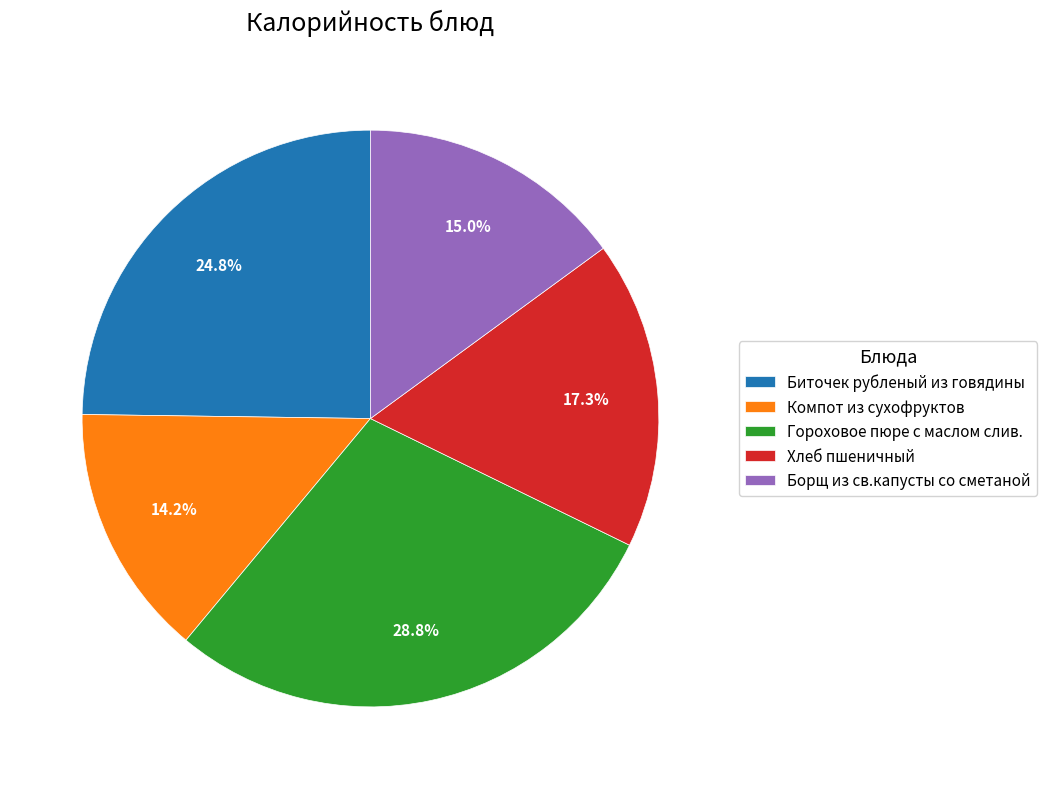

Is Борщ из св.капусты со сметаной the majority of the pie?

No